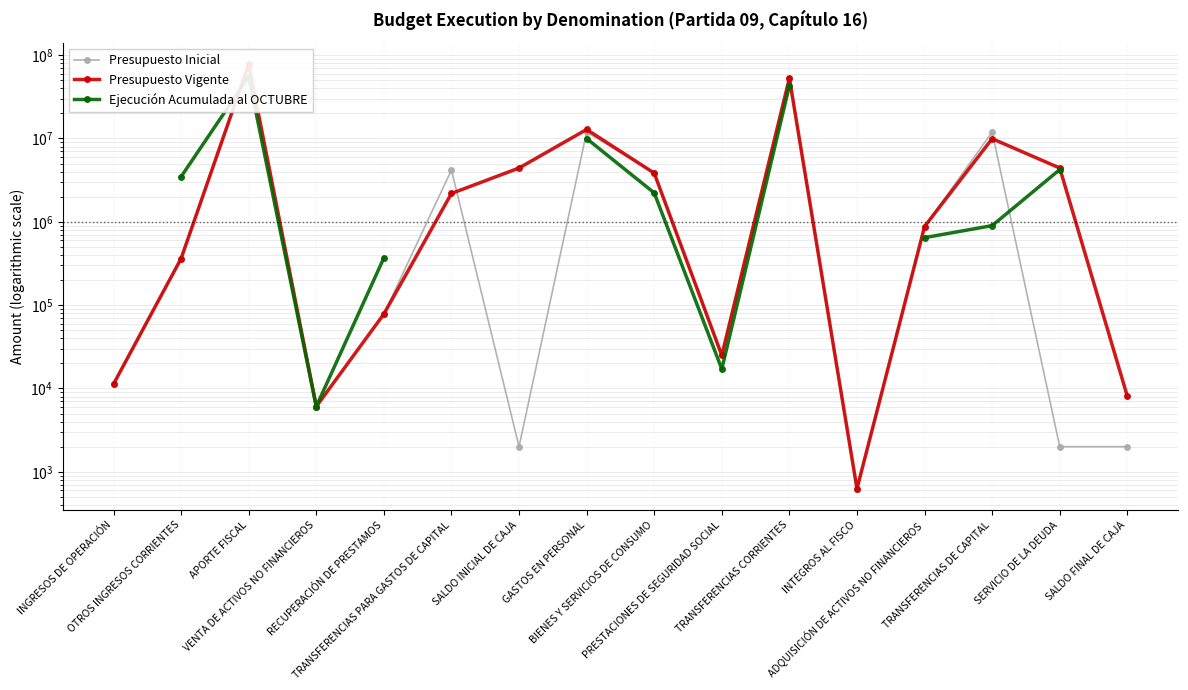

Is the value of Presupuesto Inicial at BIENES Y SERVICIOS DE CONSUMO greater than the value of Ejecución Acumulada al OCTUBRE at SALDO FINAL DE CAJA?

No